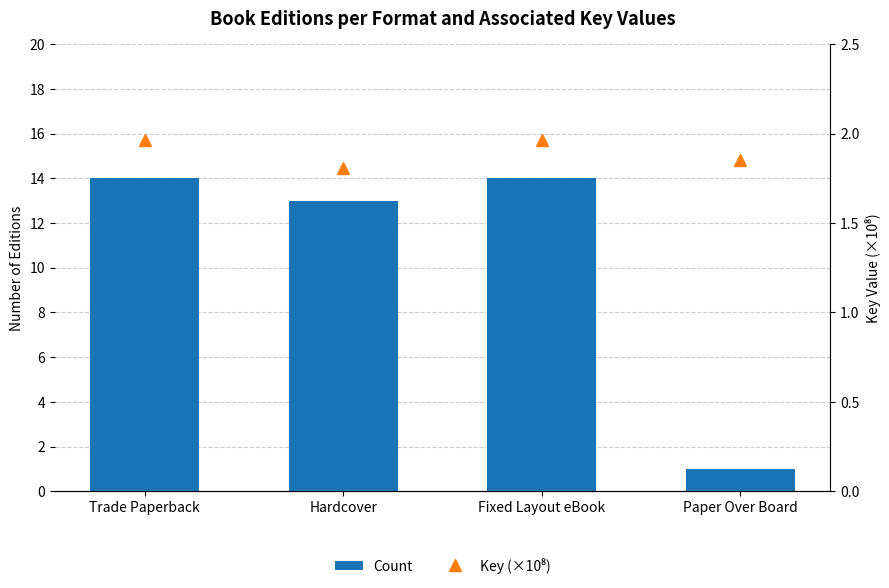

What is the label of the 4th bar from the left?

Paper Over Board